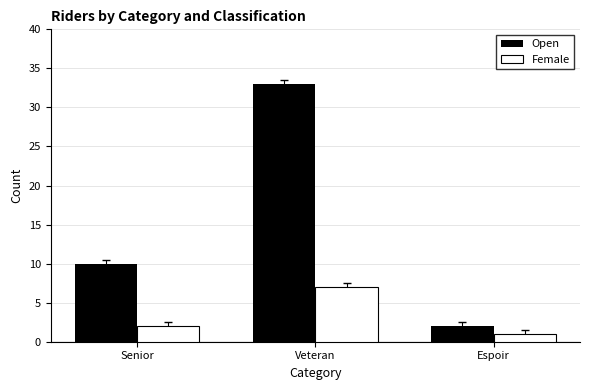

Where is Open nearest to the value 17?

Senior